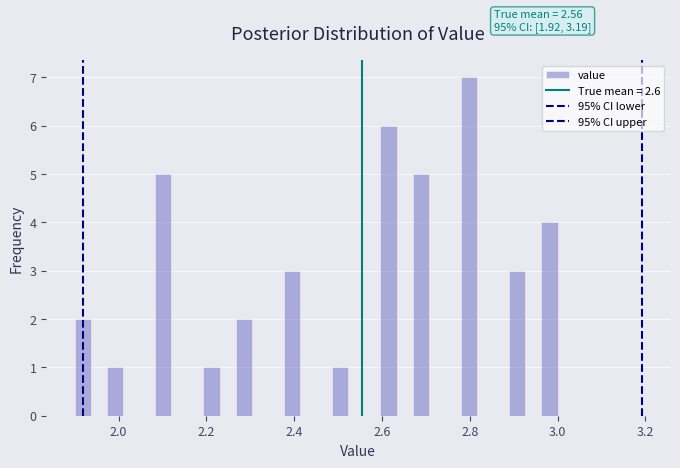

Around what value on the x-axis is the tallest bar? Give the approximate position of its centre, as read against the axis.

2.80